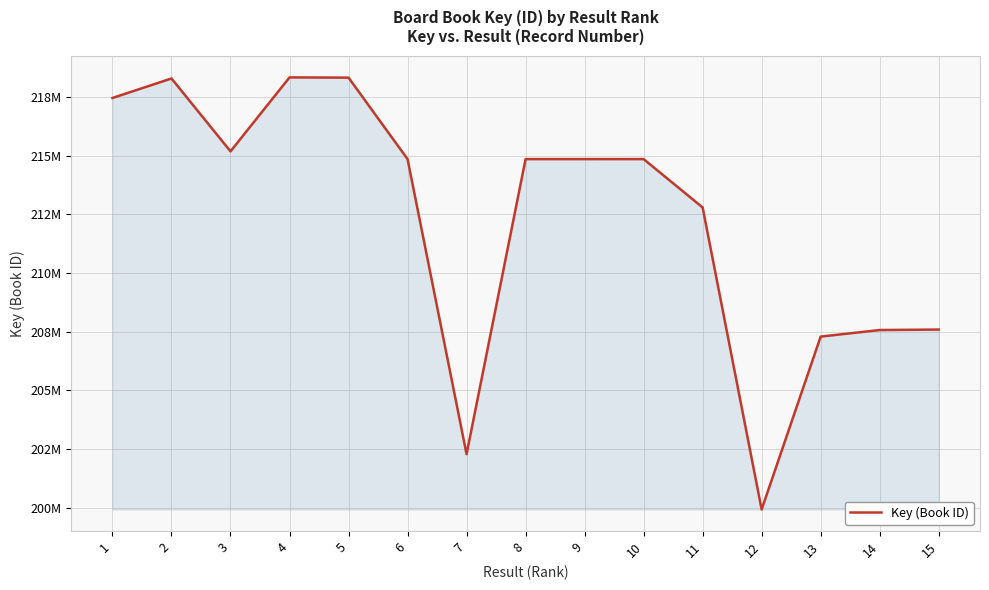

True or false: the data shows 199931145 at 12.

True